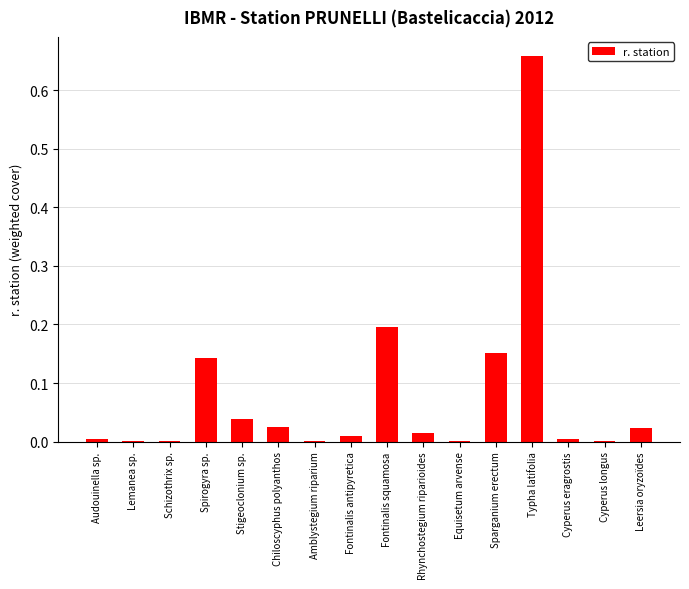

True or false: the data shows 0.0 at Chiloscyphus polyanthos.

True